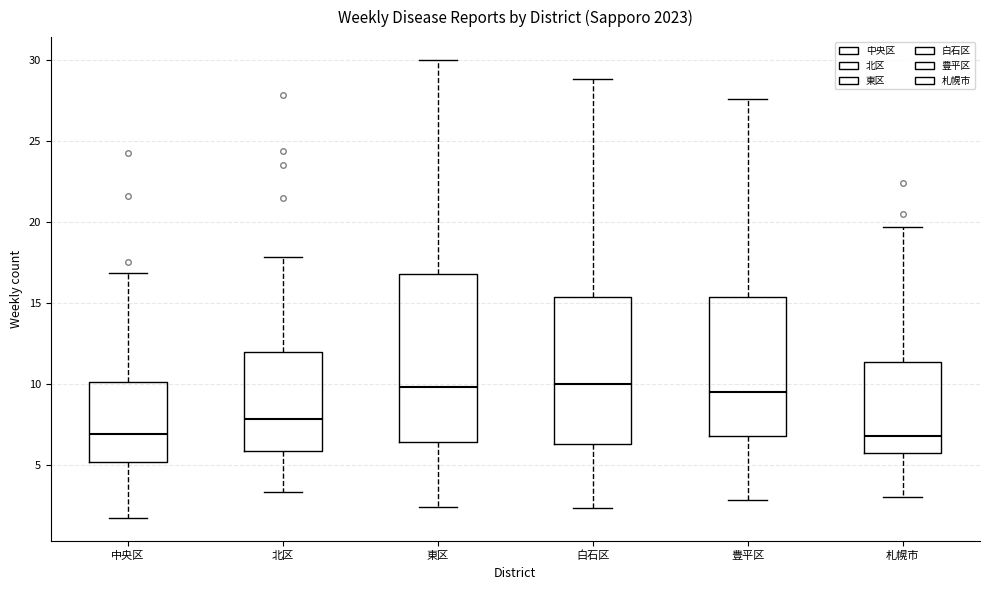

Reading left to right, read every box against the y-axis: the position of its median line, the range the box covers, and the ends of its whiskers. The values are not printed on the chart, so give them approximately, as read against the axis.

中央区: median 7.0, box 5.0 to 10.0, whiskers 1.5 to 17.0
北区: median 8.0, box 6.0 to 12.0, whiskers 3.5 to 18.0
東区: median 10.0, box 6.5 to 17.0, whiskers 2.5 to 30.0
白石区: median 10.0, box 6.5 to 15.5, whiskers 2.5 to 29.0
豊平区: median 9.5, box 7.0 to 15.5, whiskers 3.0 to 27.5
札幌市: median 7.0, box 5.5 to 11.5, whiskers 3.0 to 19.5